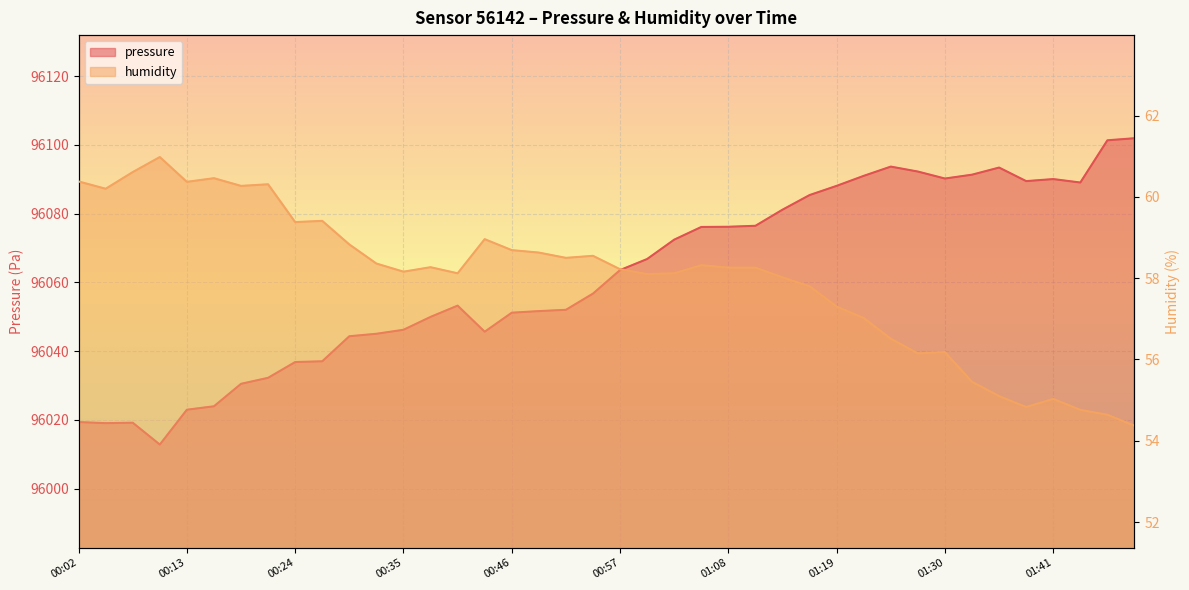

What are all the series names shown in the legend?

pressure, humidity